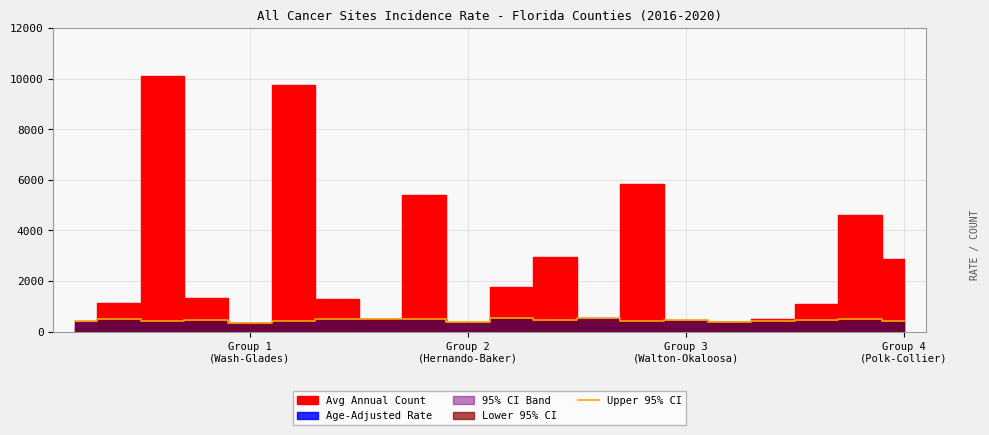

What position from the right is 5?

15